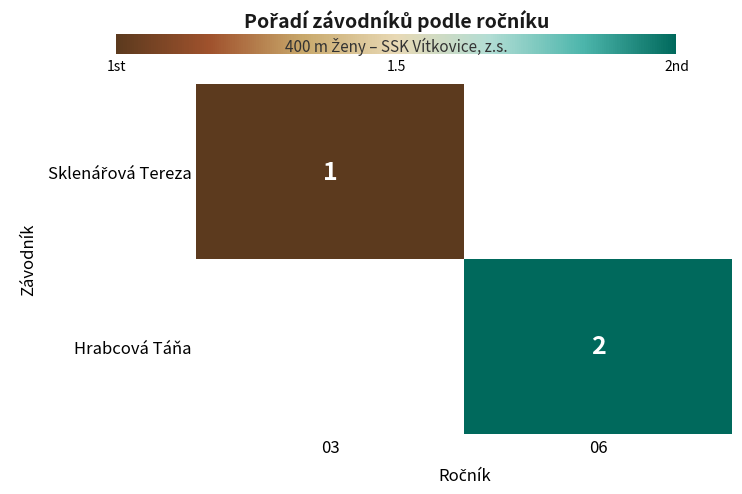

The Hrabcová Táňa series shows 3 at 06. True or false?

False